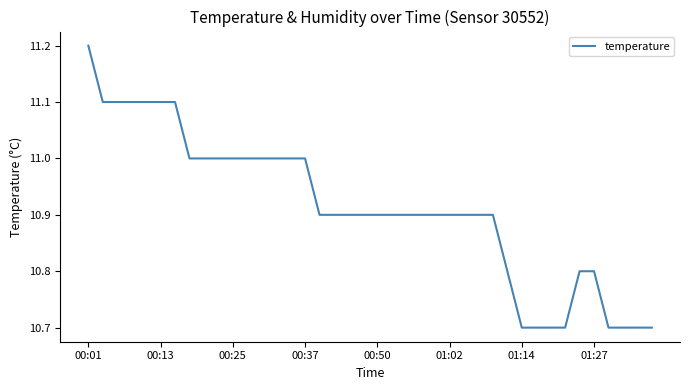

What is the maximum value shown in the chart?

11.2